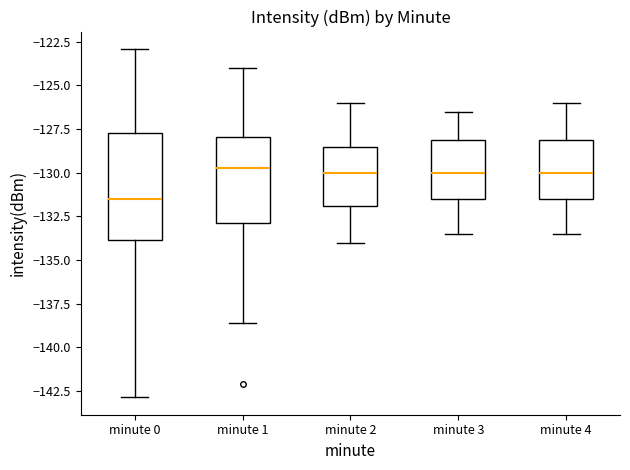

Comparing the boxes themselves (not the whiskers), which one is the tallest?

minute 0